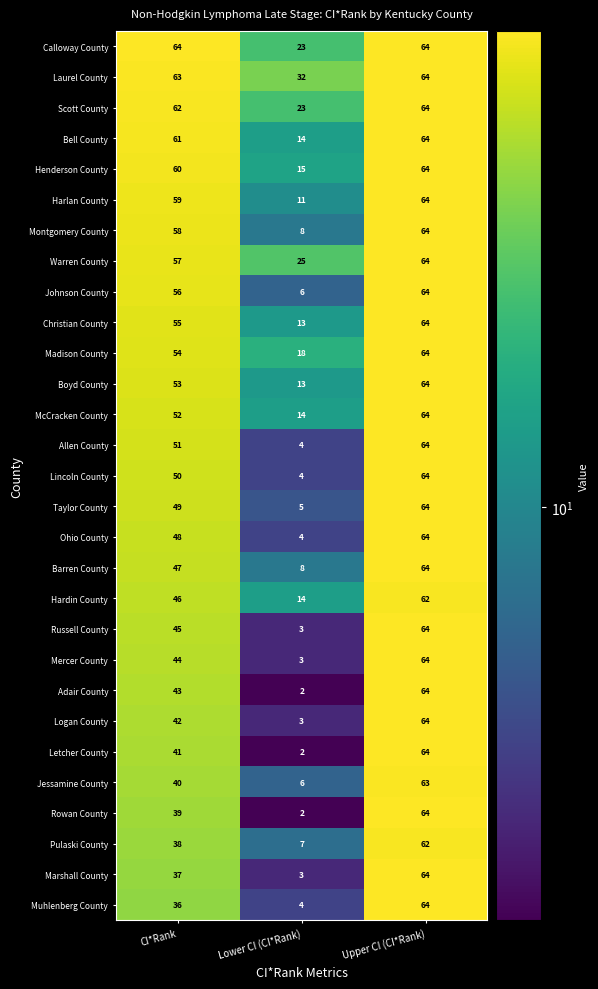

What is the difference between the Russell County values at Lower CI (CI*Rank) and Upper CI (CI*Rank)?

61